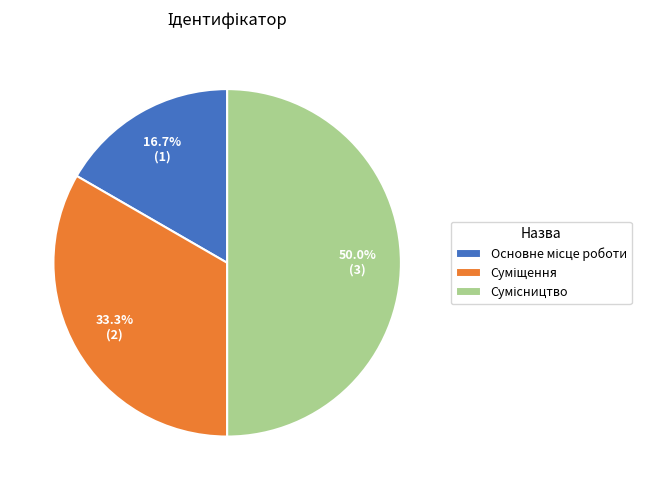

How much of the chart is everything except Сумісництво?

50.0%